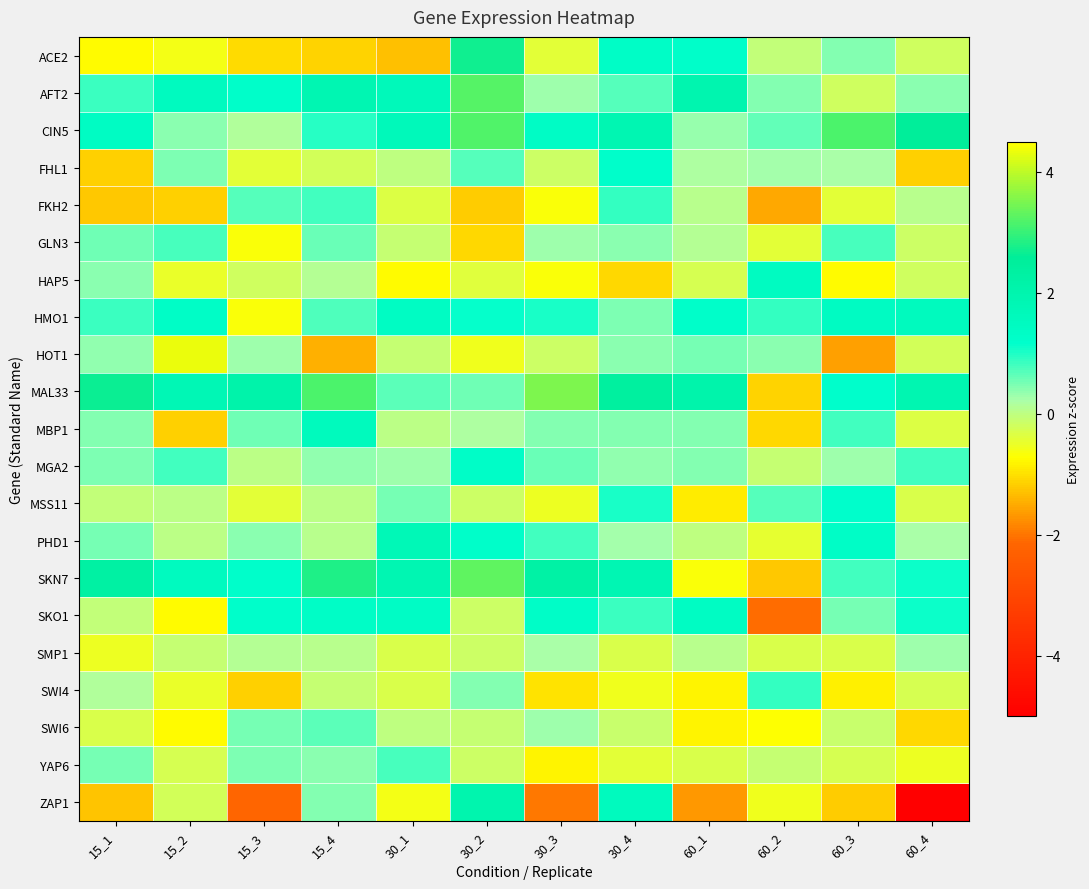

Which series has the largest total across all categories?

MAL33